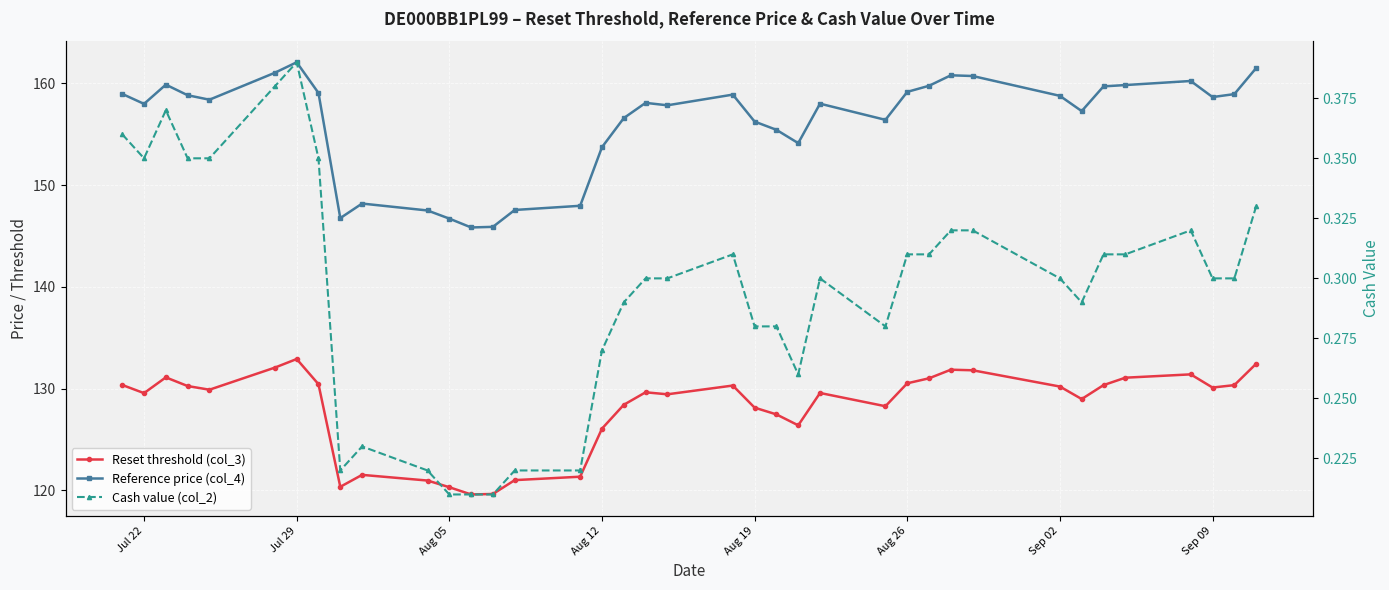

Which series has the largest total across all categories?

Reference price (col_4)